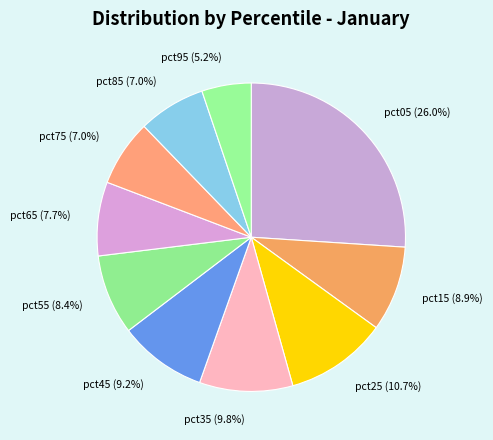

Combined, do pct75 and pct85 account for over 50%?

No